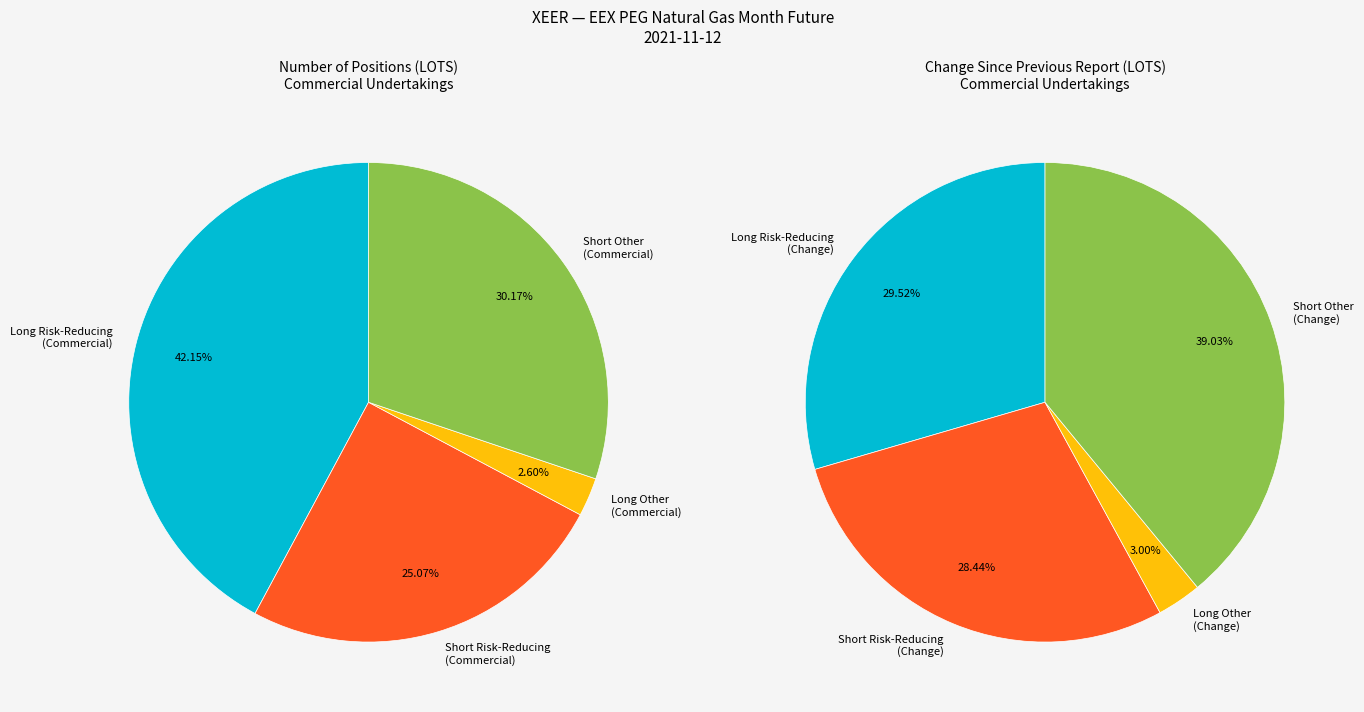

How many segments does this pie chart have?

4